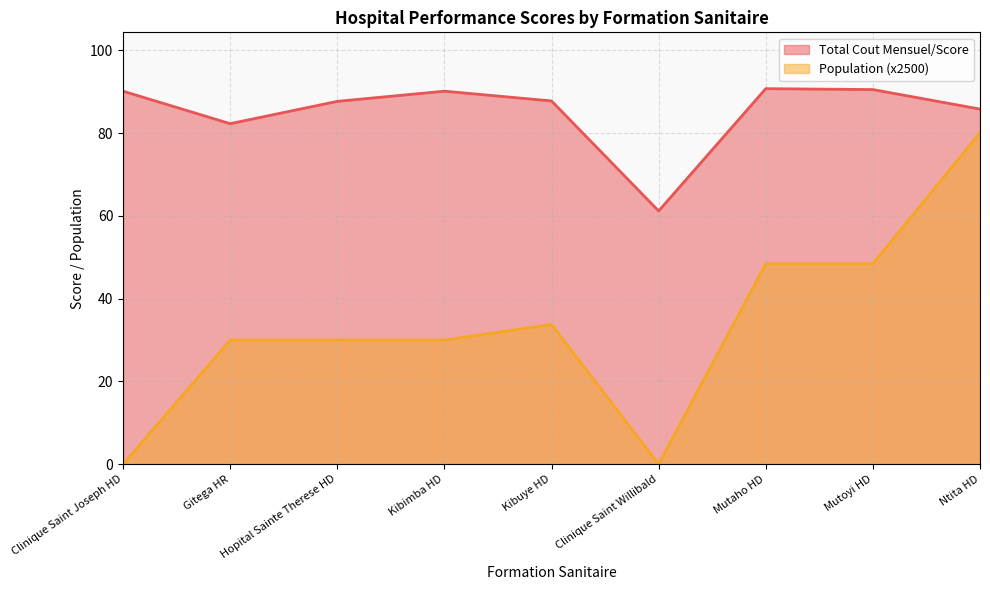

Which has a higher value, Clinique Saint Willibald or Mutoyi HD?

Mutoyi HD